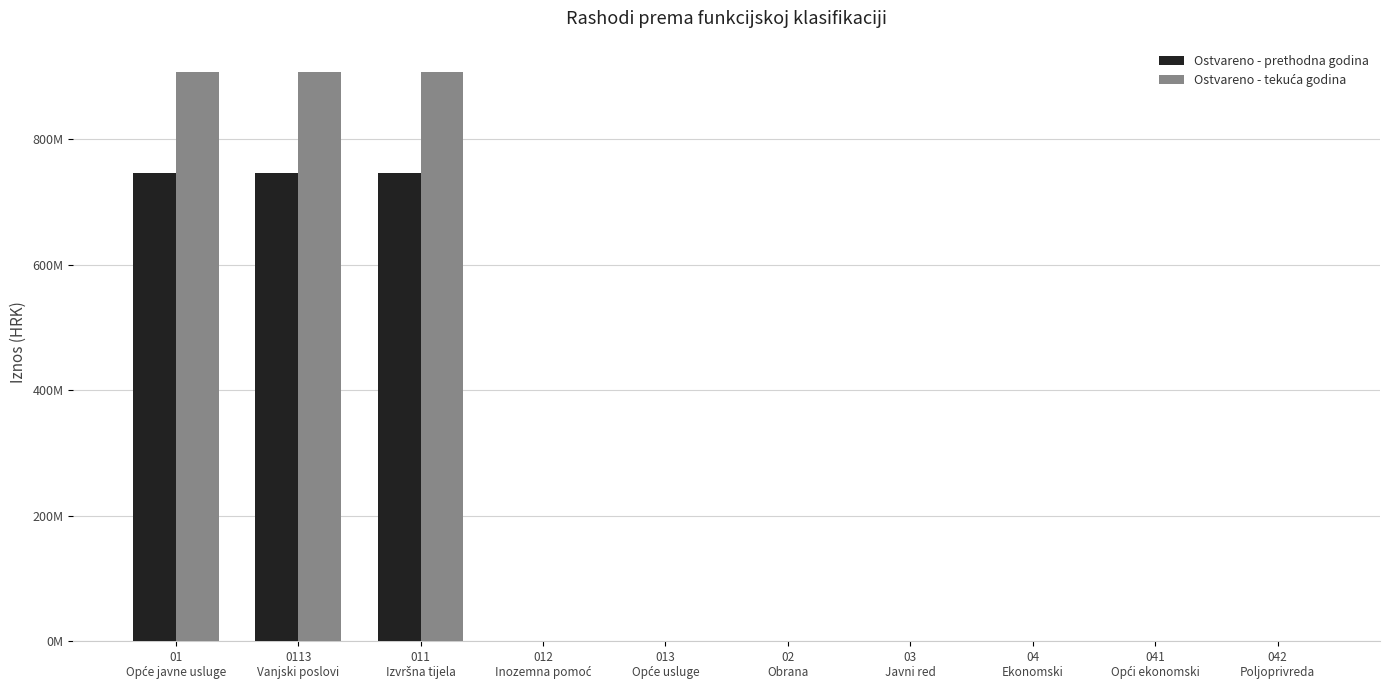

Is it true that Ostvareno - prethodna godina equals 0.0 at 041
Opći ekonomski?

True